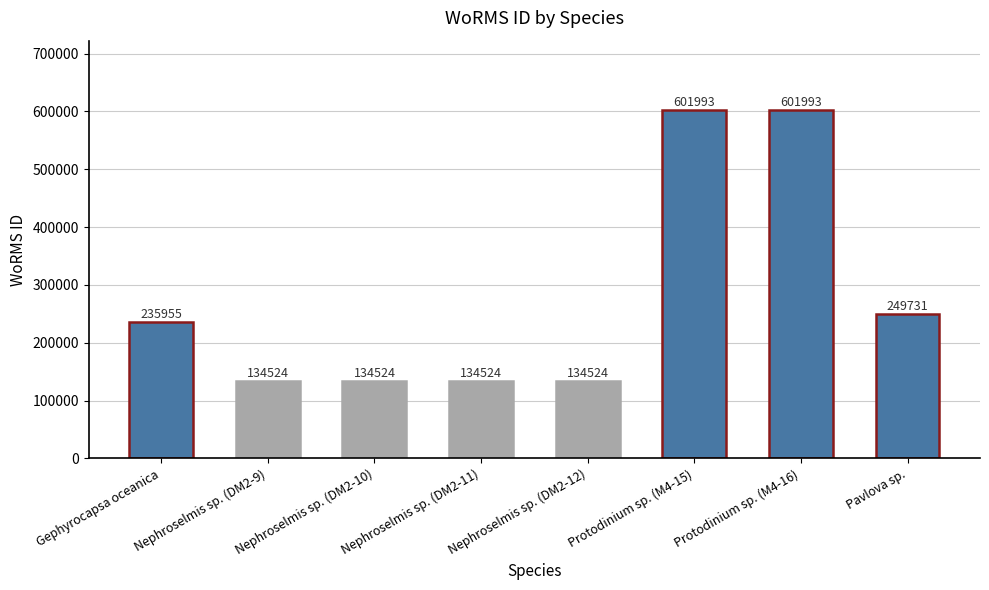

Count the values in the range 134524 to 601993.

8